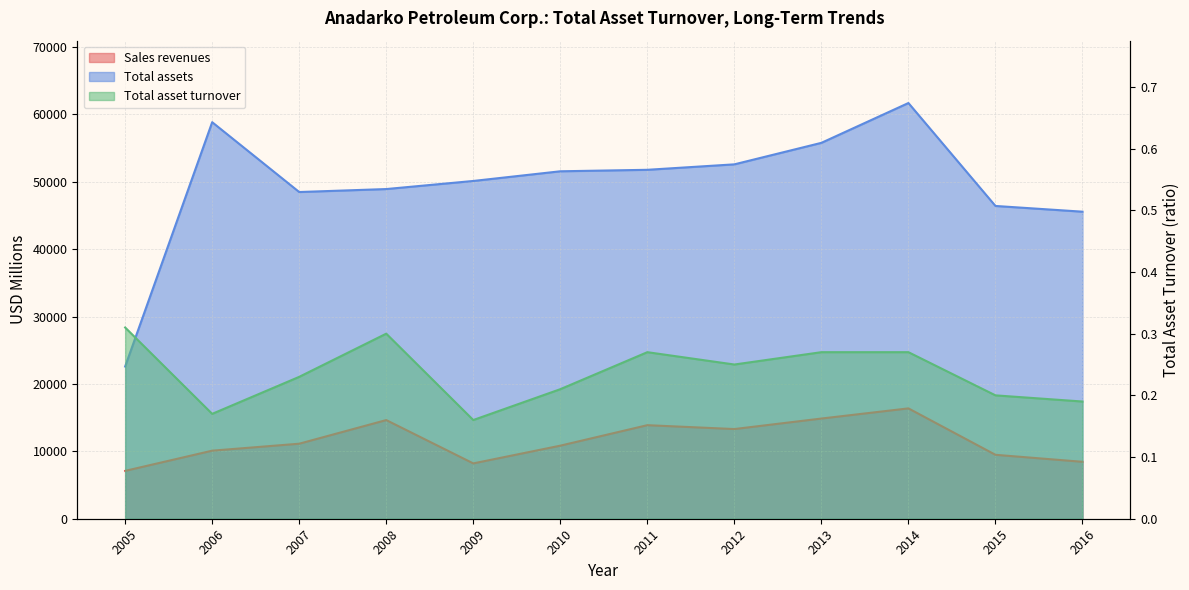

What is the difference between the maximum and second lowest values in the Sales revenues series?

8165.0